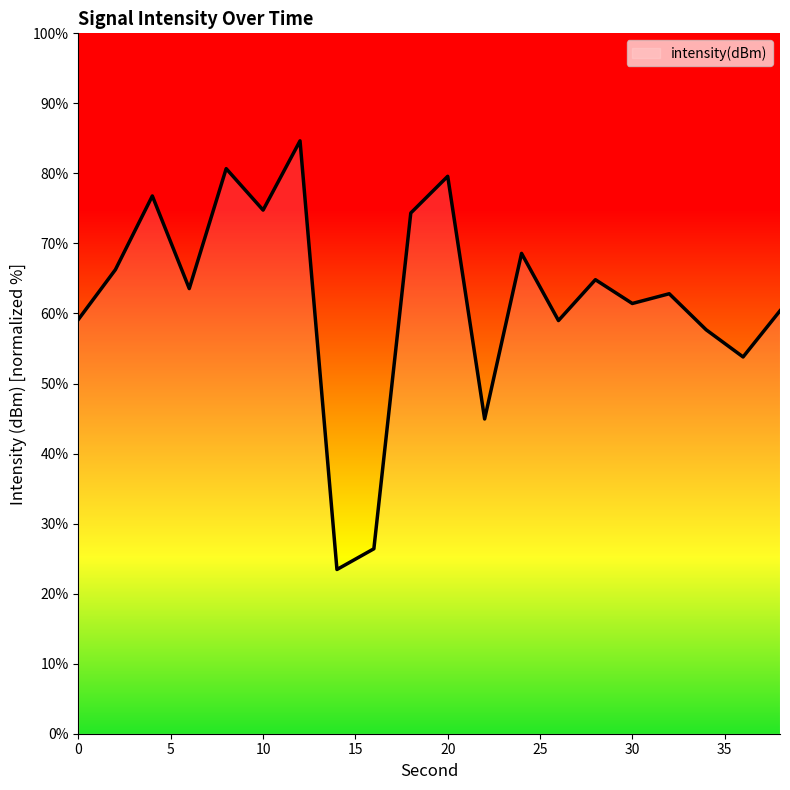

What is the difference between the maximum and minimum values?

61.2